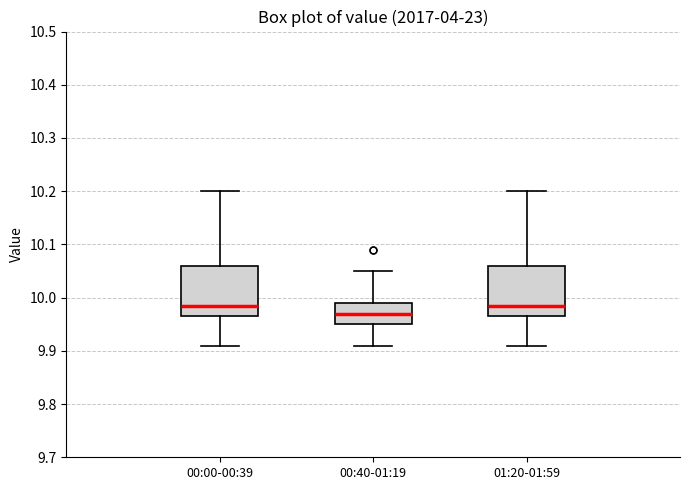

Reading left to right, transcribe this box plot: for each box, give where its median line is, the range the box spans, and where its two whiskers end, as read against the y-axis. The values are not printed on the chart, so give them approximately, as read against the axis.

00:00-00:39: median 9.99, box 9.97 to 10.06, whiskers 9.91 to 10.20
00:40-01:19: median 9.97, box 9.95 to 9.99, whiskers 9.91 to 10.05
01:20-01:59: median 9.99, box 9.97 to 10.06, whiskers 9.91 to 10.20